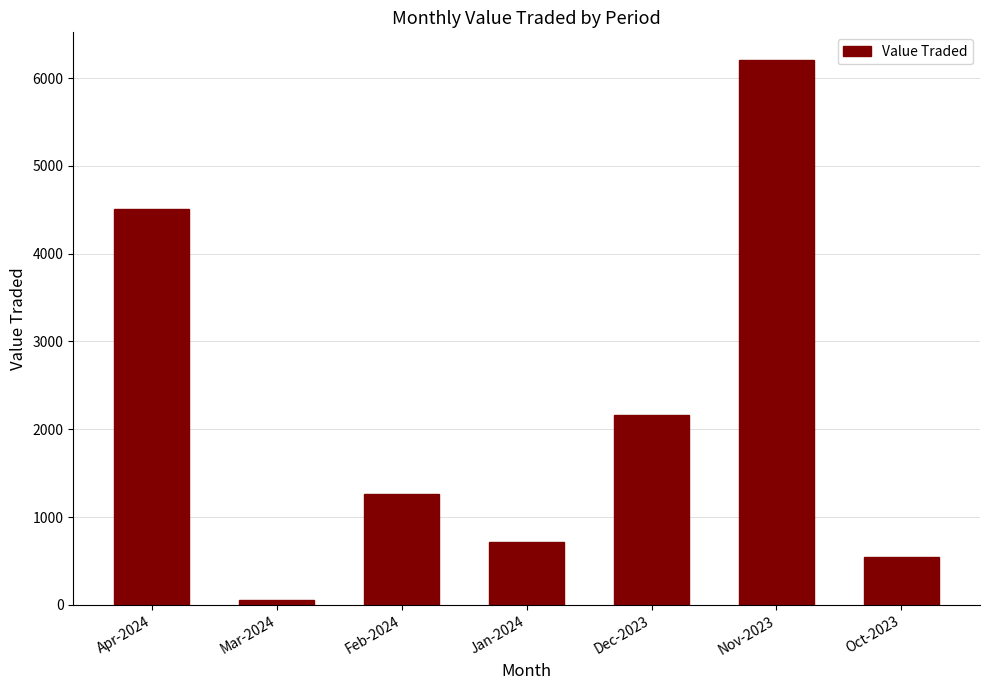

Reading left to right, list all the values displayed in this chart.

Apr-2024=4510	Mar-2024=60	Feb-2024=1262	Jan-2024=716	Dec-2023=2165	Nov-2023=6210	Oct-2023=540